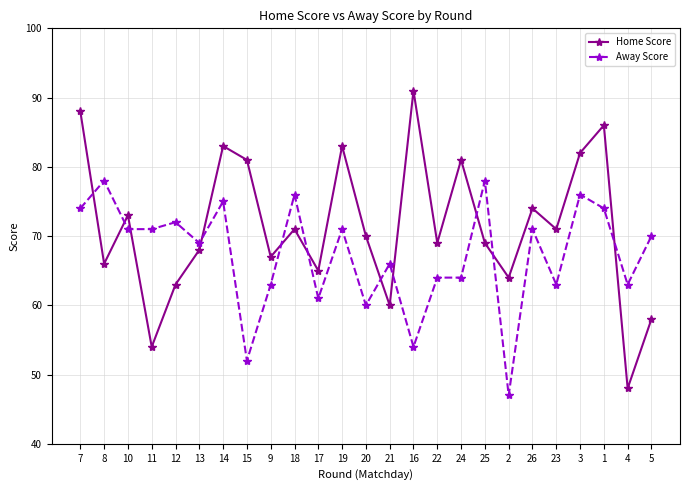

Which series has the largest range (max minus min)?

Home Score